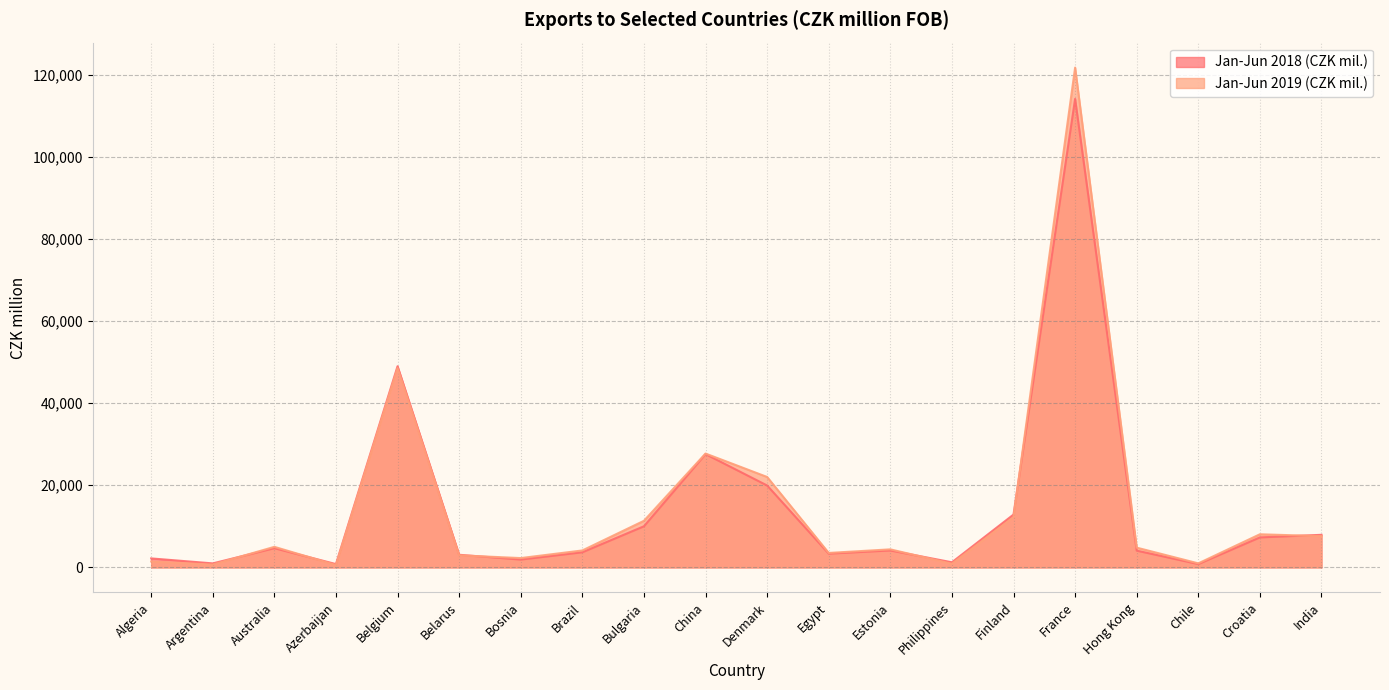

The value of Jan-Jun 2018 (CZK mil.) at Chile is 809. True or false?

True